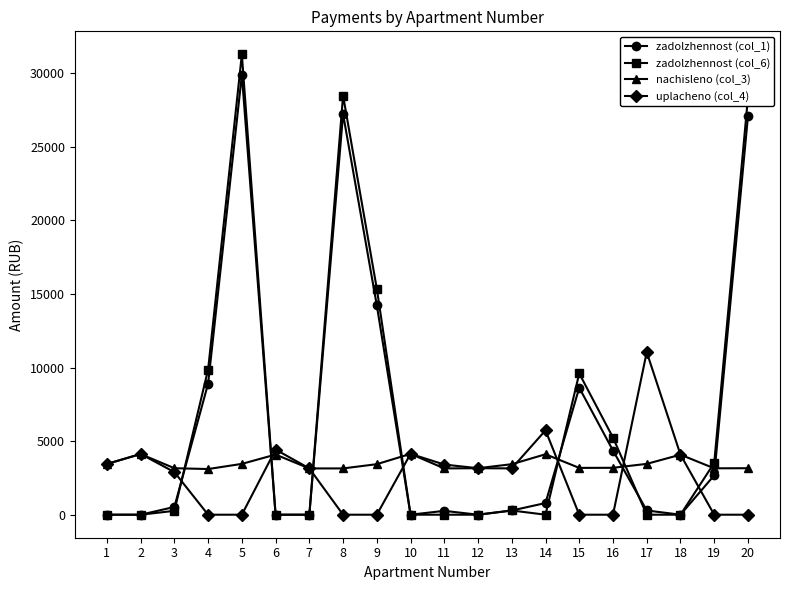

True or false: uplacheno (col_4) has a value of 4134.8 at 10.

True